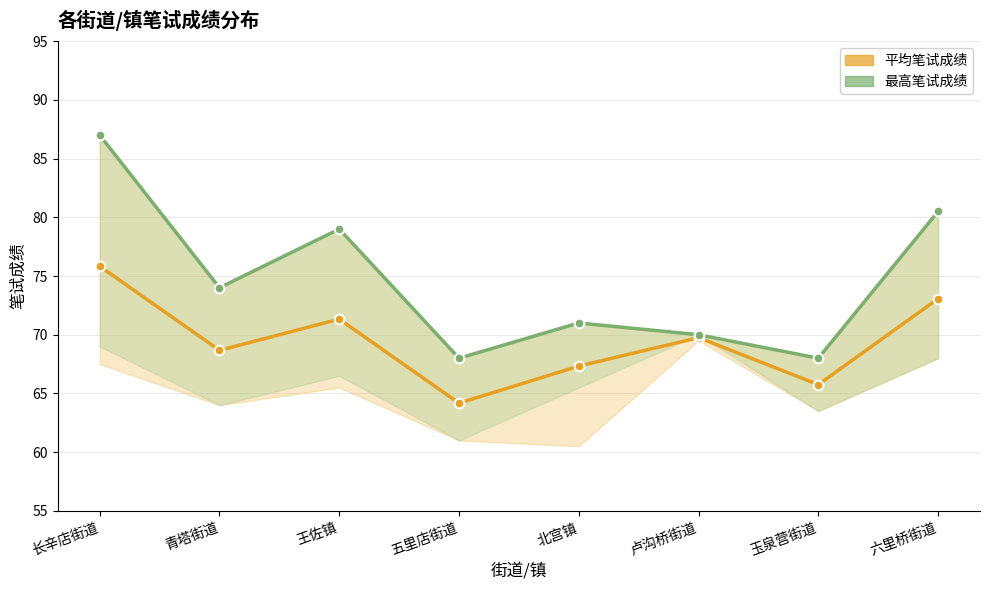

How many data points in 最高笔试成绩 are above 74?

3